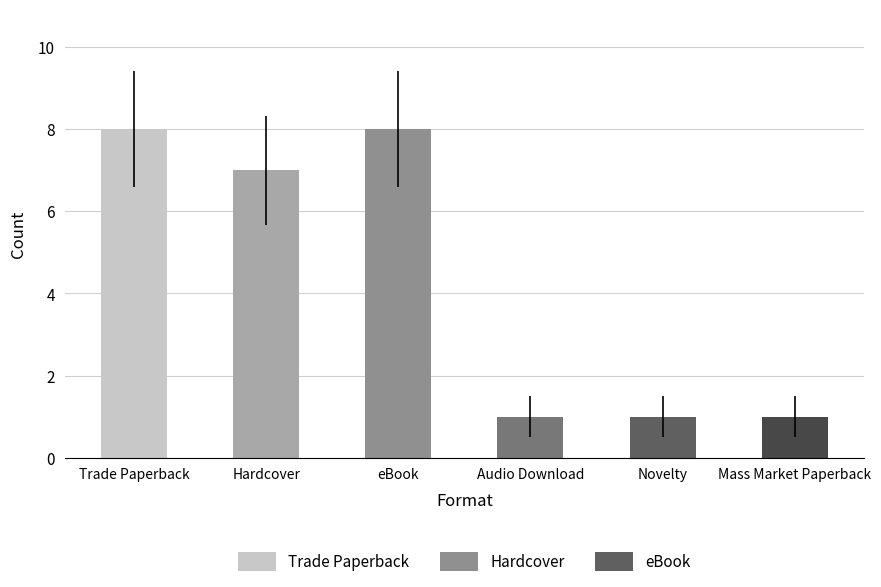

Reading left to right, list all the values displayed in this chart.

8	7	8	1	1	1